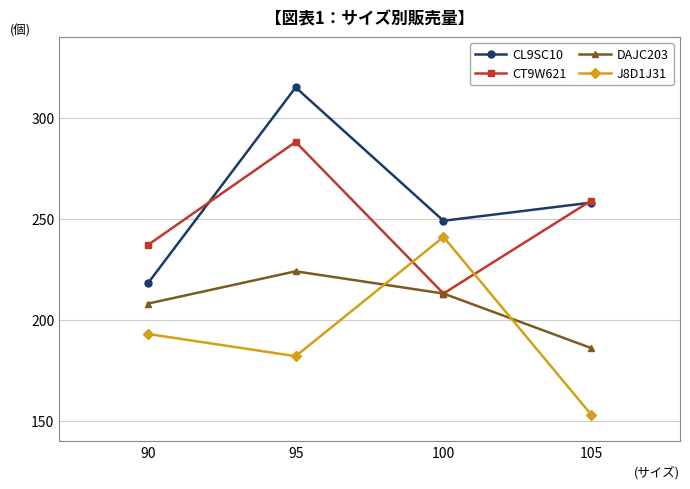

Which series ends up on top after the final intersection of J8D1J31 and DAJC203?

DAJC203